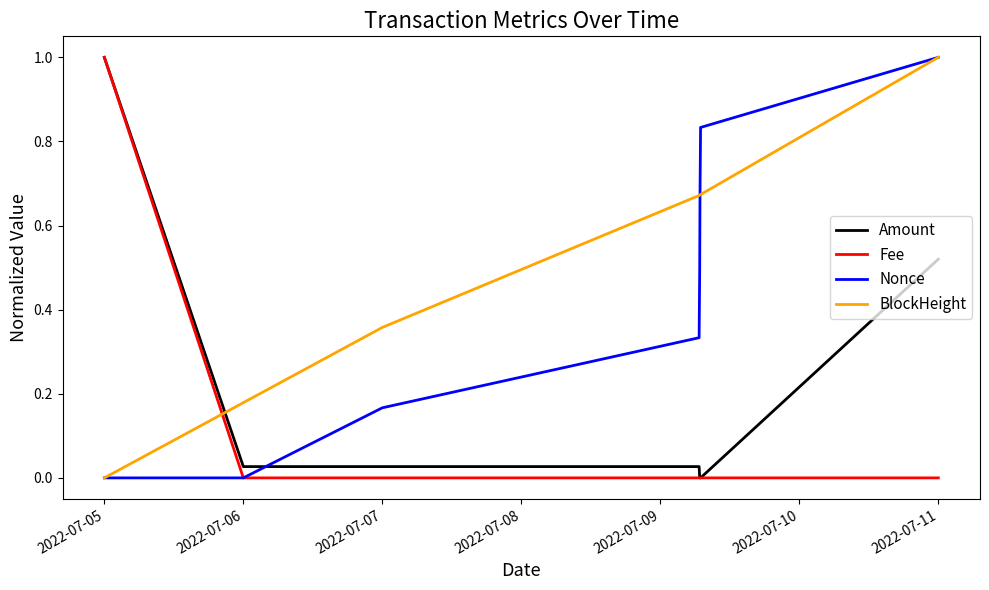

What is the maximum value for Nonce?

1.0